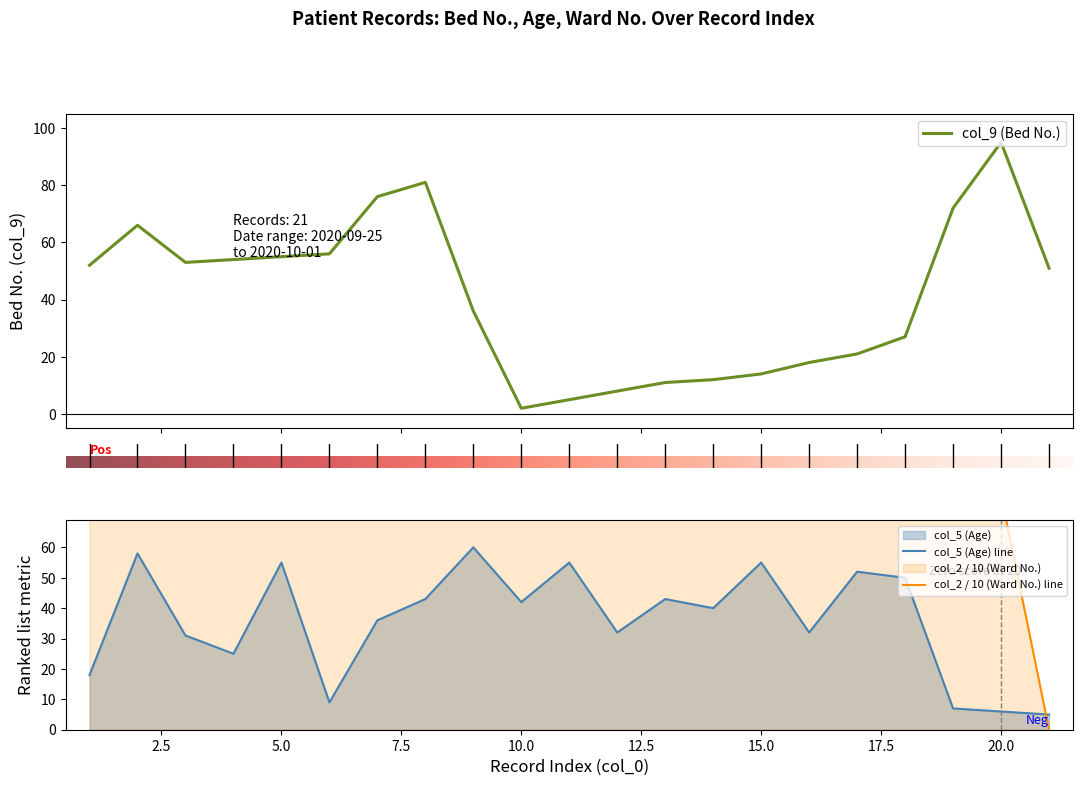

In col_5, how many points are higher than both neighbors (excluding endpoints)?

7